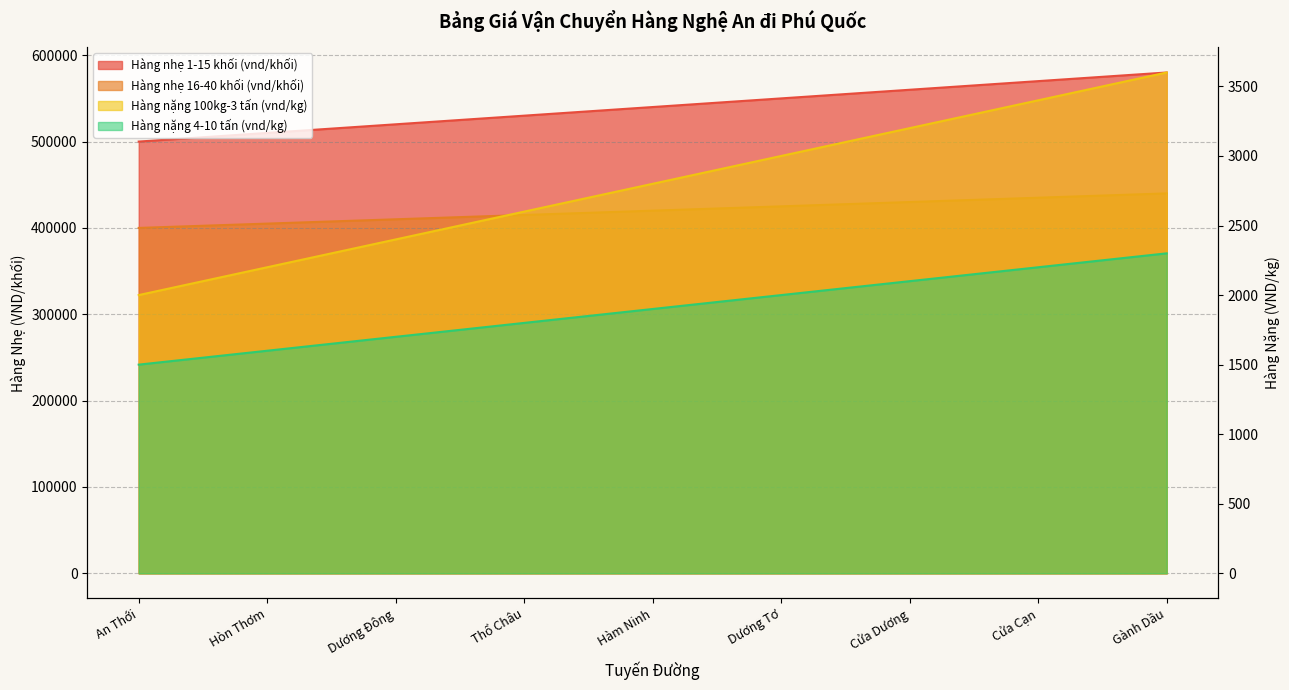

What is the greatest value displayed?

580000